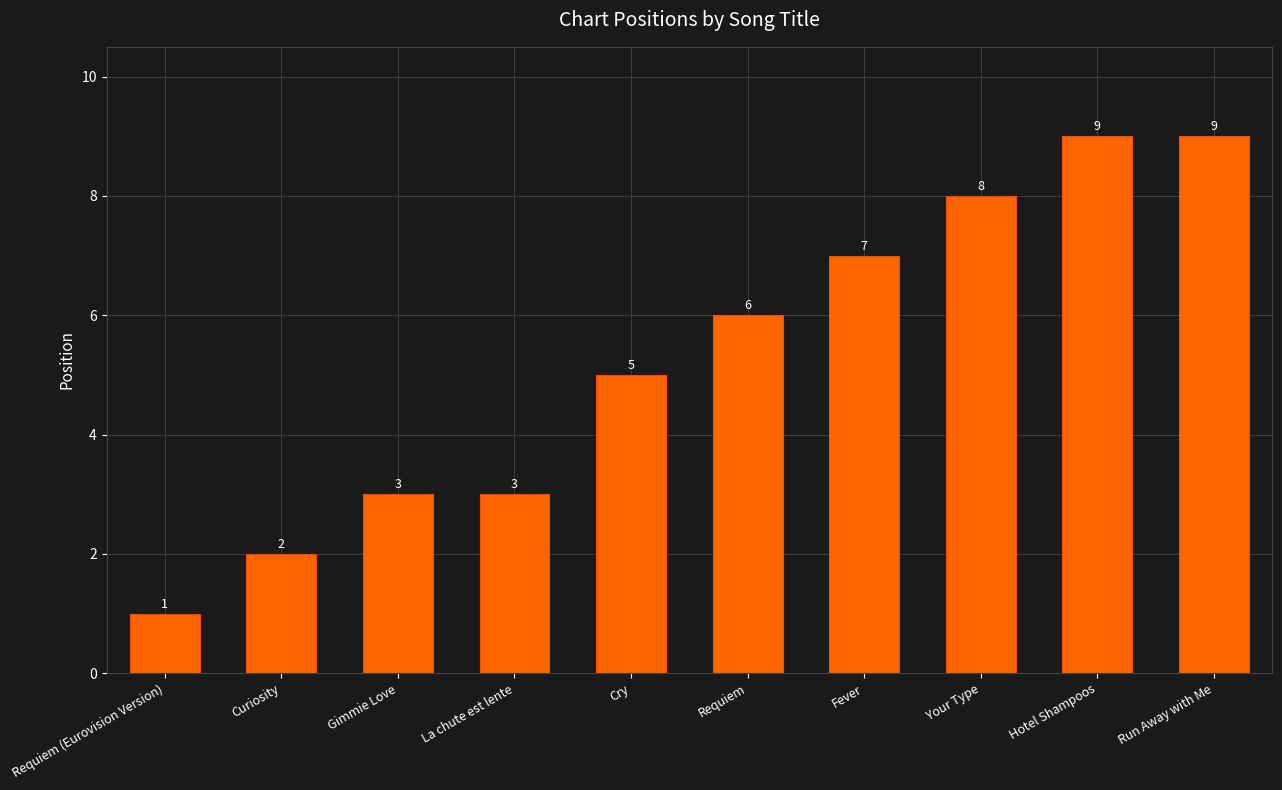

Reading right to left, extract all data points from this chart.

9	9	8	7	6	5	3	3	2	1